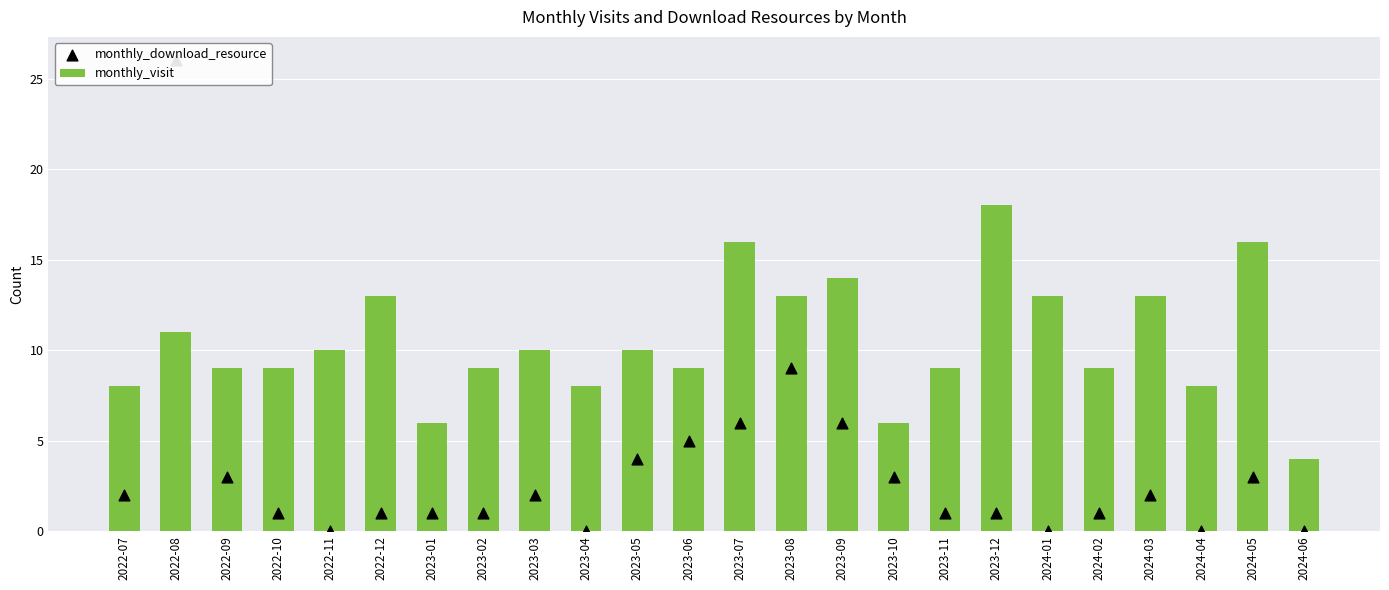

Which series has the largest Y range (max minus min)?

monthly_download_resource